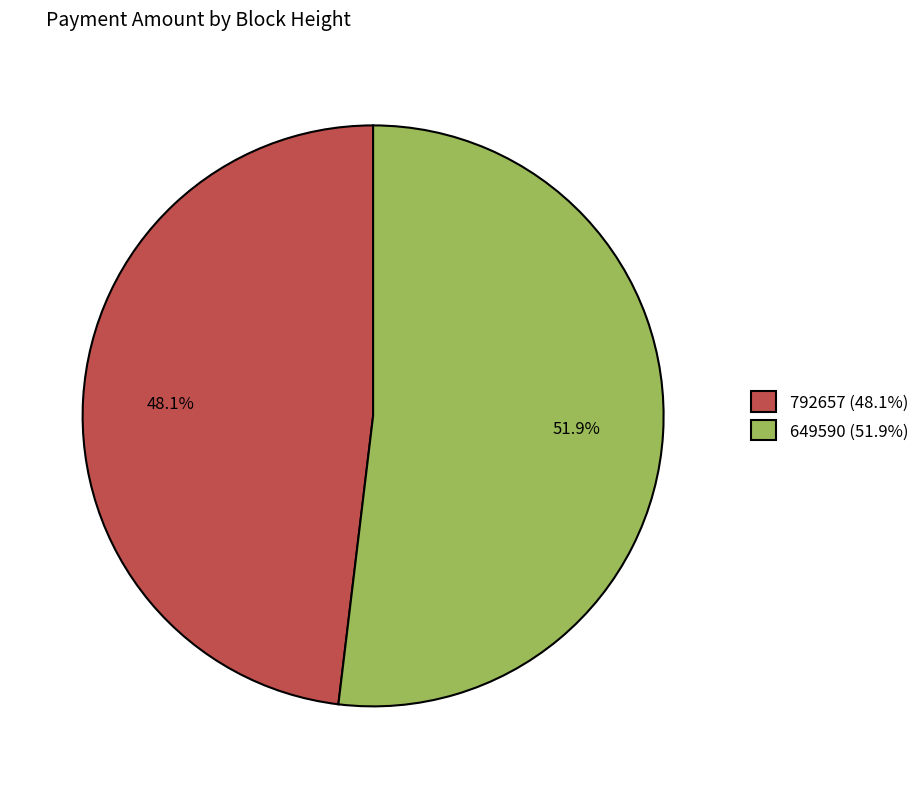

To the nearest percent, what portion does 792657 represent?

48%